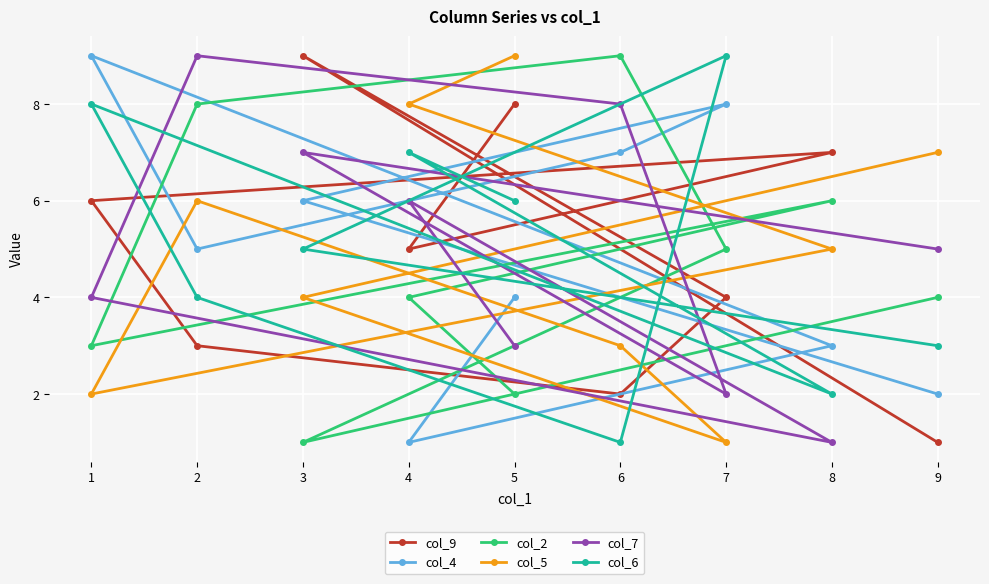

How many lines are shown in the chart?

6